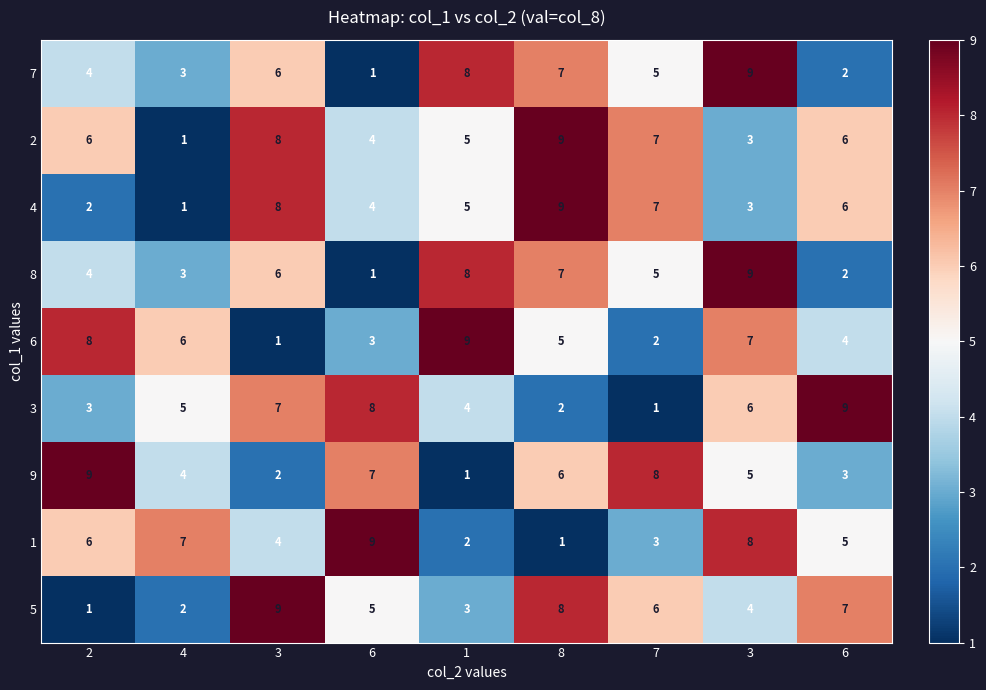

What is the difference between the highest and lowest values at 1?

8